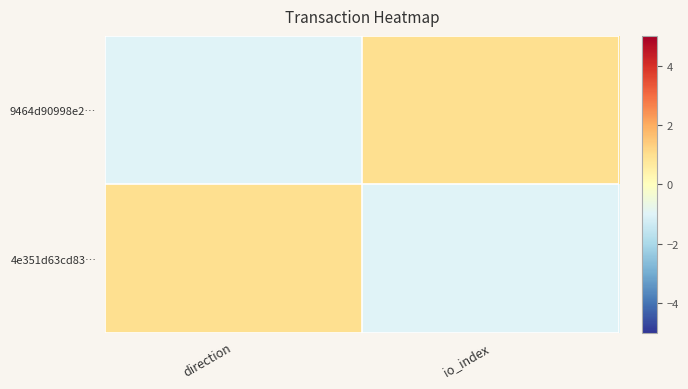

What is the minimum value shown in the chart?

-1